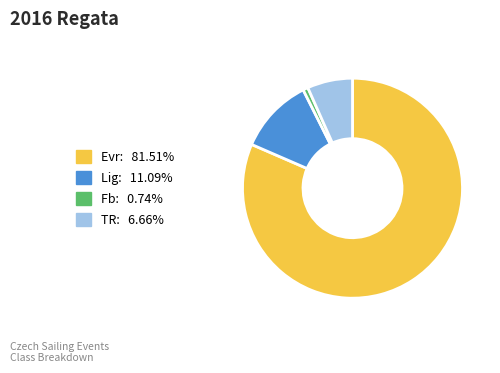

Is there a majority slice in this chart?

Yes